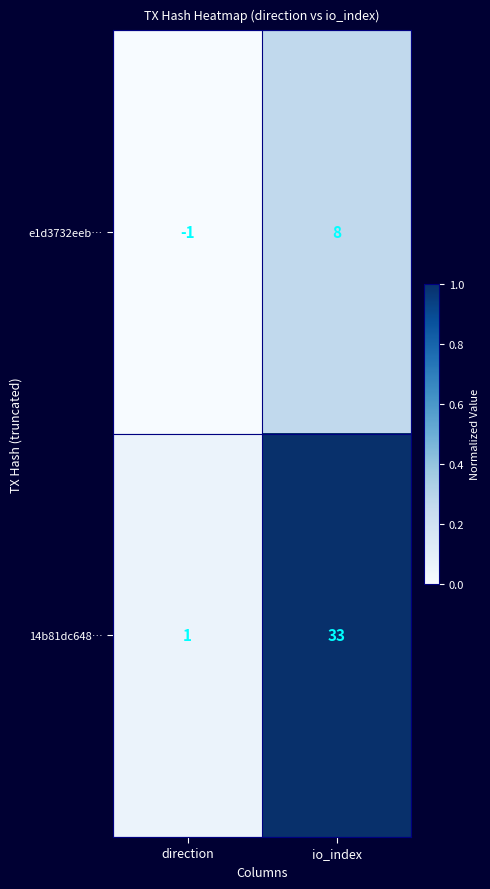

Reading left to right, what are all the values shown in this chart?

e1d3732eeb…: direction=-1	io_index=8
14b81dc648…: direction=1	io_index=33